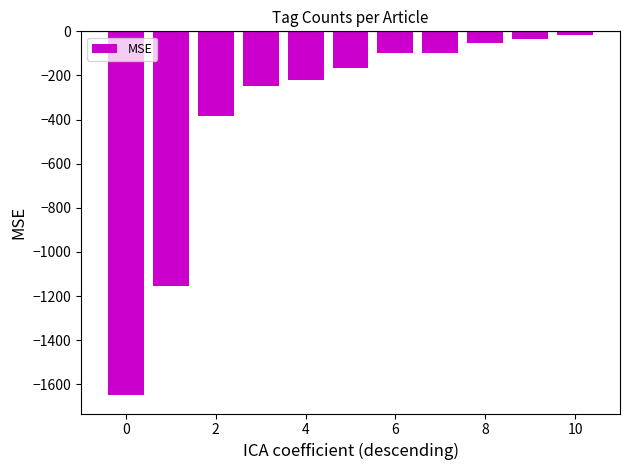

What is the value of the 6th bar from the left?

-165.0